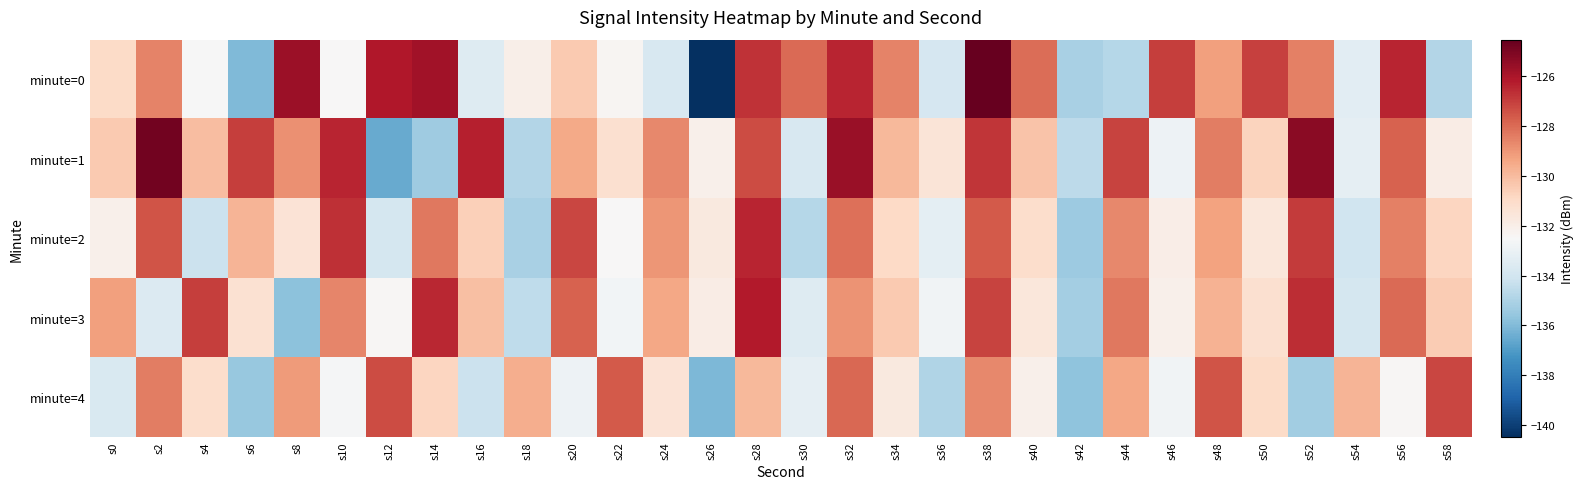

Reading left to right, transcribe all the data shown in this chart.

minute=0: s0=-131.0	s2=-128.5	s4=-132.5	s6=-136.0	s8=-125.6	s10=-132.5	s12=-126.1	s14=-125.8	s16=-133.5	s18=-132.0	s20=-130.4	s22=-132.3	s24=-133.8	s26=-140.5	s28=-126.8	s30=-128.0	s32=-126.4	s34=-128.5	s36=-133.8	s38=-124.5	s40=-128.0	s42=-135.1	s44=-134.8	s46=-127.0	s48=-129.2	s50=-127.0	s52=-128.5	s54=-133.4	s56=-126.4	s58=-134.8
minute=1: s0=-130.4	s2=-124.8	s4=-130.0	s6=-127.0	s8=-128.9	s10=-126.4	s12=-136.5	s14=-135.4	s16=-126.3	s18=-134.8	s20=-129.5	s22=-131.2	s24=-128.7	s26=-132.1	s28=-127.3	s30=-133.8	s32=-125.6	s34=-129.9	s36=-131.5	s38=-126.8	s40=-130.2	s42=-134.6	s44=-127.1	s46=-132.9	s48=-128.4	s50=-130.7	s52=-125.3	s54=-133.2	s56=-127.8	s58=-131.9
minute=2: s0=-132.1	s2=-127.5	s4=-134.2	s6=-129.8	s8=-131.4	s10=-126.7	s12=-133.9	s14=-128.3	s16=-130.6	s18=-135.1	s20=-127.2	s22=-132.5	s24=-129.0	s26=-131.7	s28=-126.4	s30=-134.8	s32=-128.1	s34=-130.9	s36=-133.3	s38=-127.6	s40=-131.1	s42=-135.4	s44=-128.7	s46=-132.0	s48=-129.3	s50=-131.6	s52=-126.9	s54=-134.1	s56=-128.5	s58=-130.8
minute=3: s0=-129.2	s2=-133.6	s4=-127.0	s6=-131.3	s8=-135.8	s10=-128.6	s12=-132.4	s14=-126.5	s16=-130.1	s18=-134.5	s20=-127.8	s22=-132.7	s24=-129.4	s26=-131.9	s28=-126.2	s30=-133.5	s32=-128.9	s34=-130.4	s36=-132.8	s38=-127.1	s40=-131.6	s42=-135.2	s44=-128.3	s46=-132.1	s48=-129.7	s50=-131.2	s52=-126.6	s54=-133.9	s56=-128.0	s58=-130.5
minute=4: s0=-133.7	s2=-128.4	s4=-131.1	s6=-135.5	s8=-129.1	s10=-132.6	s12=-127.3	s14=-130.8	s16=-134.2	s18=-129.6	s20=-132.9	s22=-127.6	s24=-131.4	s26=-136.1	s28=-129.9	s30=-133.2	s32=-127.9	s34=-131.7	s36=-134.9	s38=-128.7	s40=-132.1	s42=-135.7	s44=-129.4	s46=-132.8	s48=-127.5	s50=-131.0	s52=-135.3	s54=-129.8	s56=-132.4	s58=-127.2